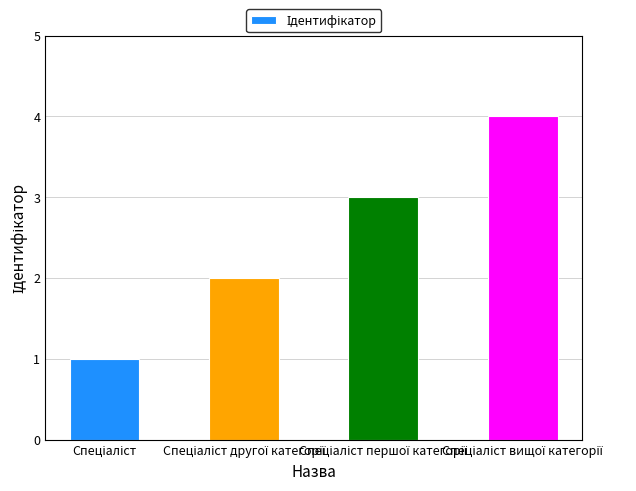

What is the greatest value displayed?

4